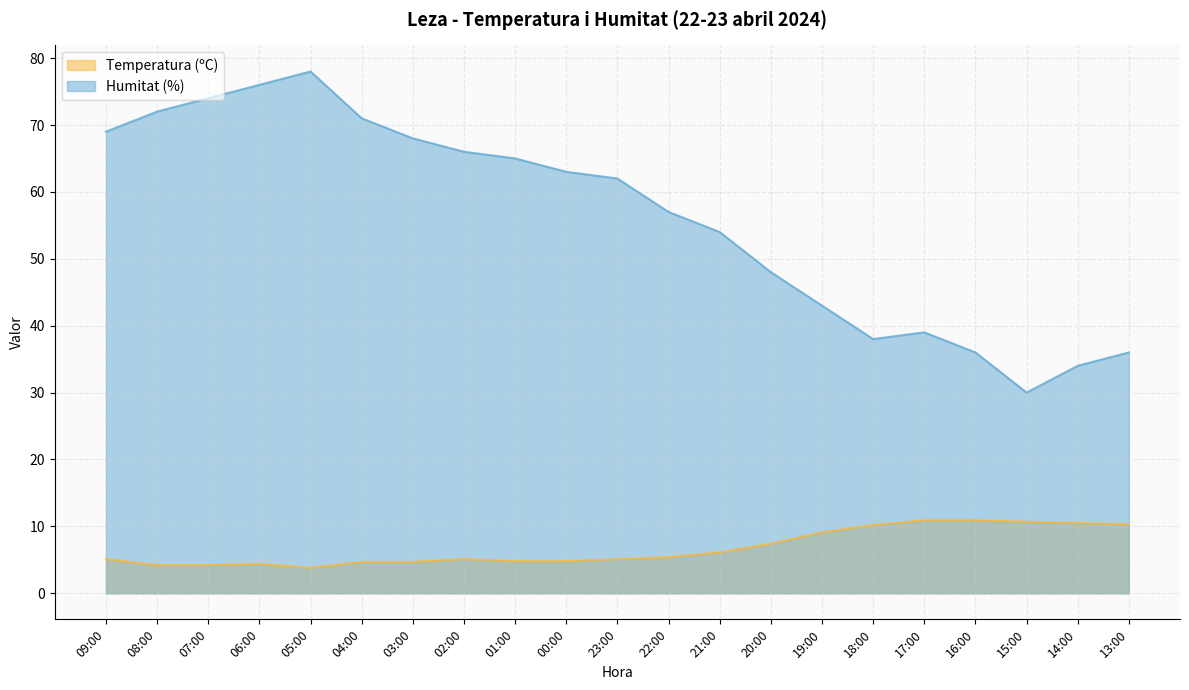

What is the difference between the Humitat (%) values at 14:00 and 15:00?

4.0